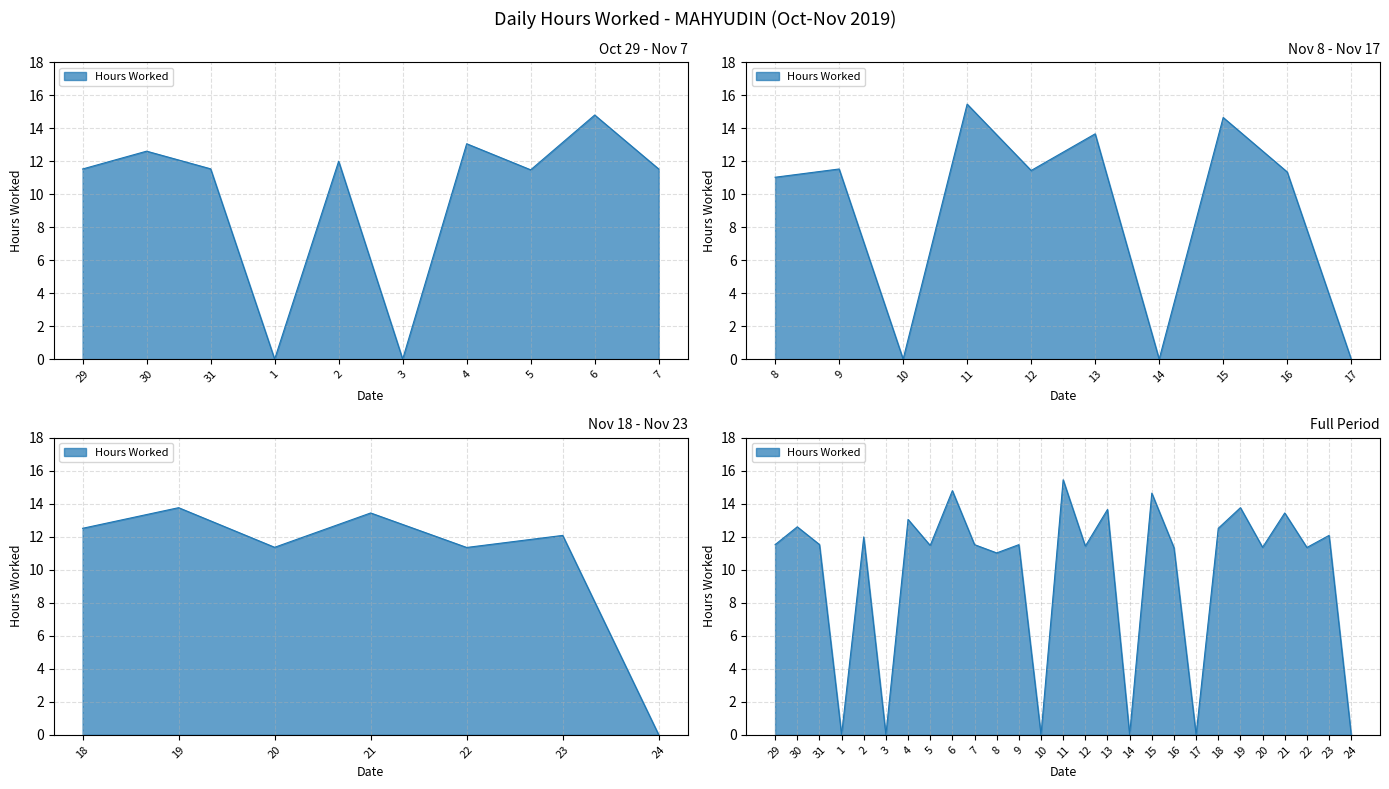

What is the change in value from 4 to 8?

-2.0